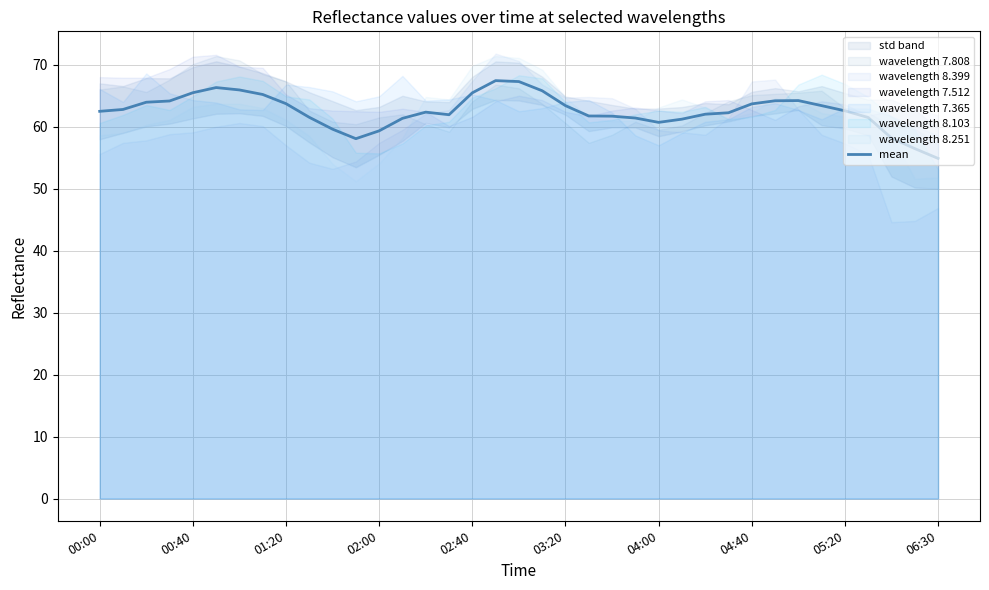

Does the chart have visible grid lines?

Yes